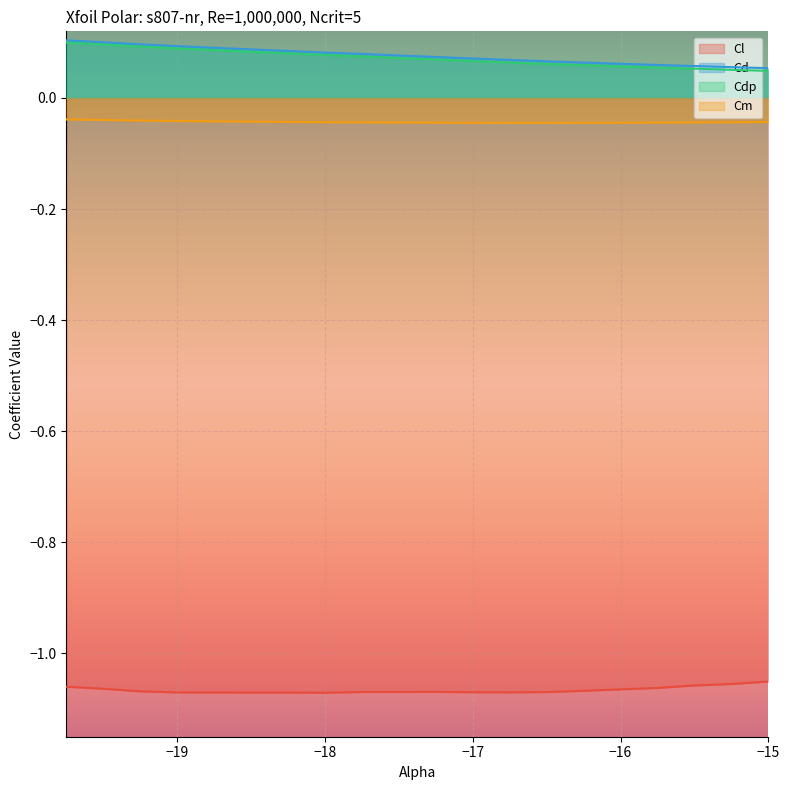

Is the value of Cd at −17 greater than the value of Cl at −16?

Yes